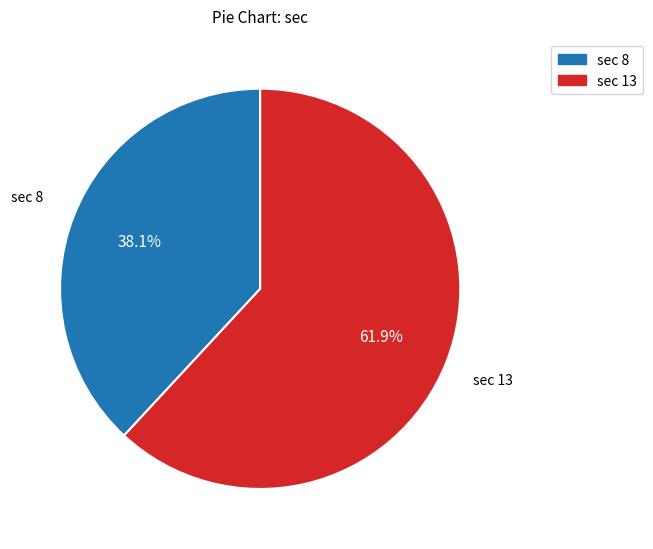

How much of the chart is everything except sec 8?

61.9%